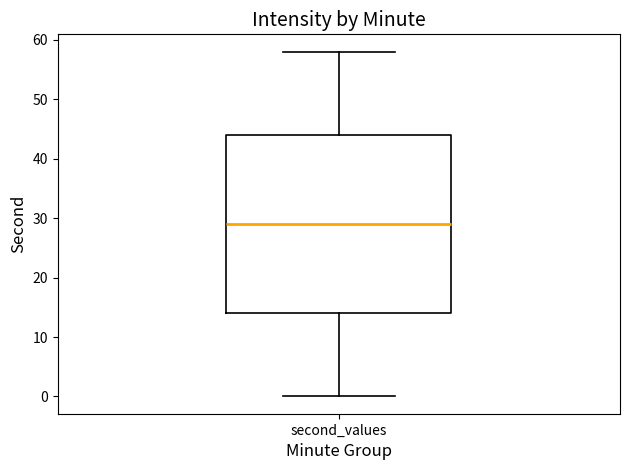

Read this box plot against the y-axis: the position of the median line, the range covered by the box, and the ends of both whiskers. The values are not printed on the chart, so give them approximately, as read against the axis.

median 29, box 14 to 44, whiskers 0 to 58